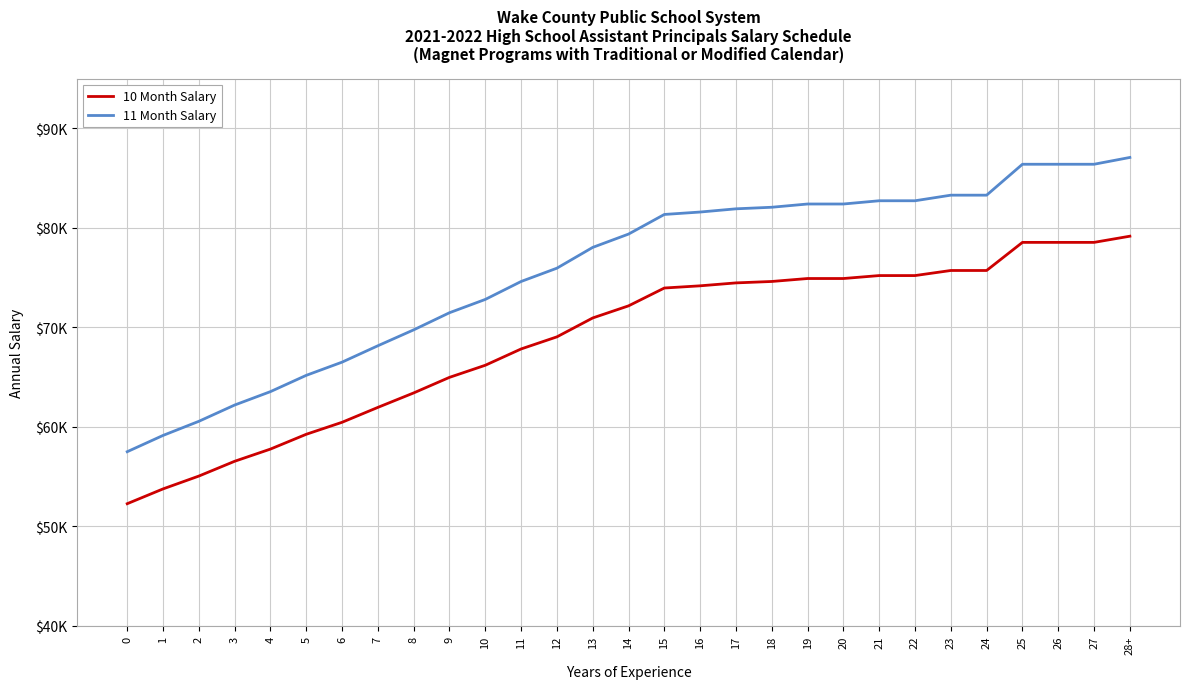

At which category does the chart reach its peak across all series?

28+